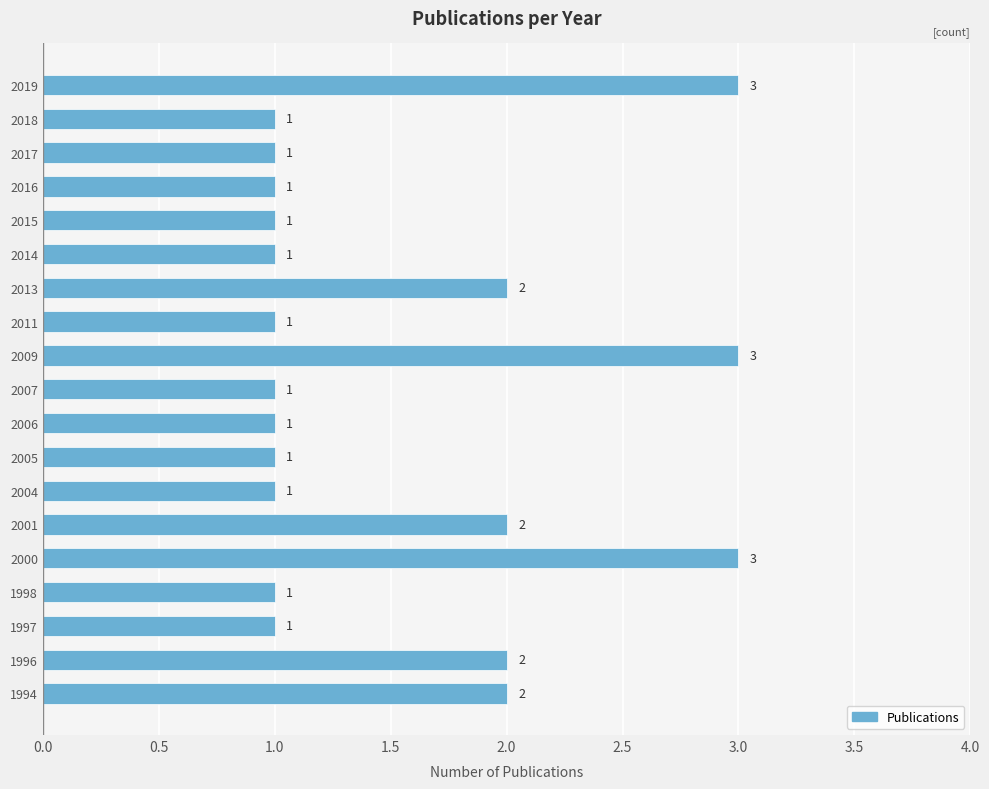

Between 2013 and 1997, which is larger?

2013